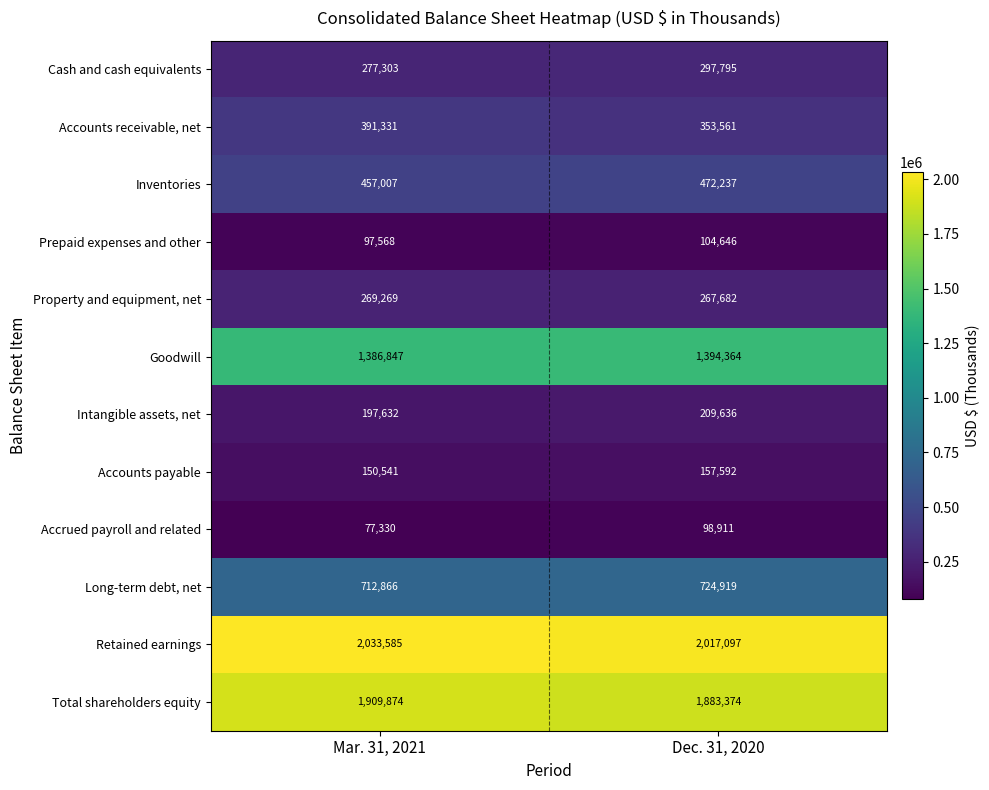

Reading left to right, what are all the values shown in this chart?

Cash and cash equivalents: Mar. 31, 2021=277303	Dec. 31, 2020=297795
Accounts receivable, net: Mar. 31, 2021=391331	Dec. 31, 2020=353561
Inventories: Mar. 31, 2021=457007	Dec. 31, 2020=472237
Prepaid expenses and other: Mar. 31, 2021=97568	Dec. 31, 2020=104646
Property and equipment, net: Mar. 31, 2021=269269	Dec. 31, 2020=267682
Goodwill: Mar. 31, 2021=1386847	Dec. 31, 2020=1394364
Intangible assets, net: Mar. 31, 2021=197632	Dec. 31, 2020=209636
Accounts payable: Mar. 31, 2021=150541	Dec. 31, 2020=157592
Accrued payroll and related: Mar. 31, 2021=77330	Dec. 31, 2020=98911
Long-term debt, net: Mar. 31, 2021=712866	Dec. 31, 2020=724919
Retained earnings: Mar. 31, 2021=2033585	Dec. 31, 2020=2017097
Total shareholders equity: Mar. 31, 2021=1909874	Dec. 31, 2020=1883374